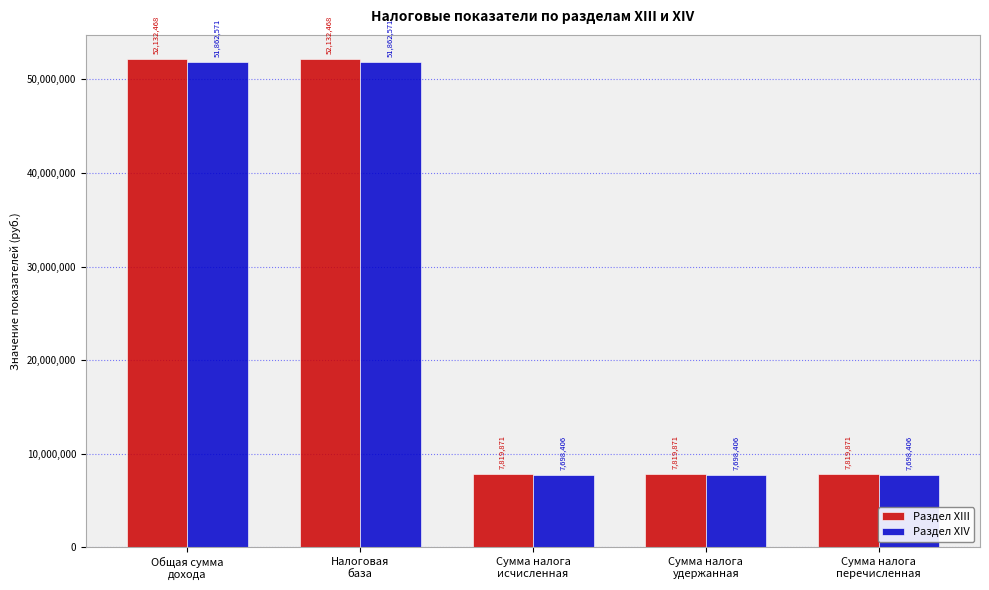

How many bars are there in each group?

2